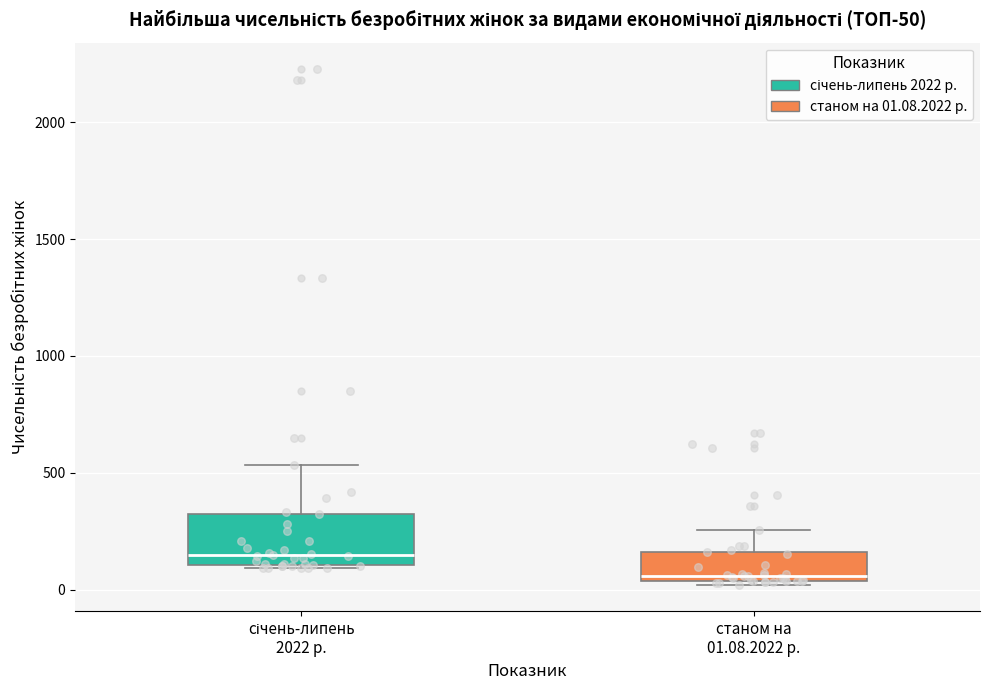

Comparing the boxes themselves (not the whiskers), which one is the tallest?

січень-липень 2022 р.